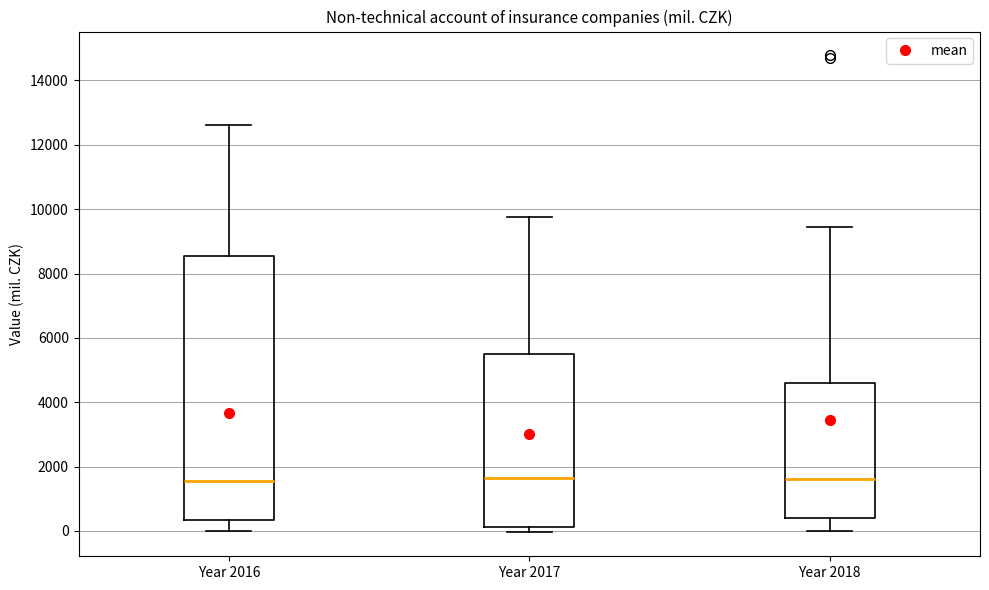

Reading left to right, transcribe this box plot: for each box, give where its median line is, the range the box spans, and where its two whiskers end, as read against the y-axis. The values are not printed on the chart, so give them approximately, as read against the axis.

Year 2016: median 1600, box 400 to 8600, whiskers 0 to 12600
Year 2017: median 1600, box 200 to 5600, whiskers 0 to 9800
Year 2018: median 1600, box 400 to 4600, whiskers 0 to 9400